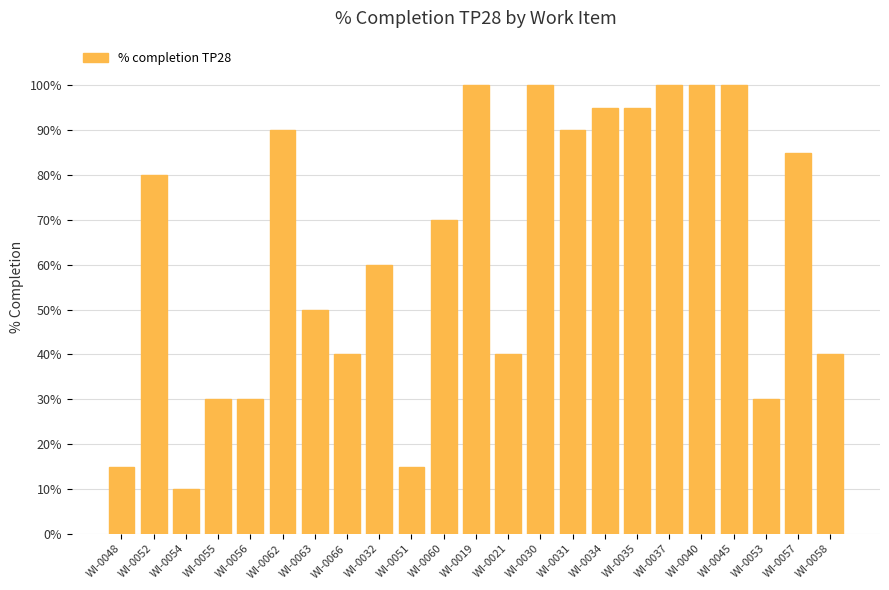

What is the label of the 17th bar from the left?

WI-0035